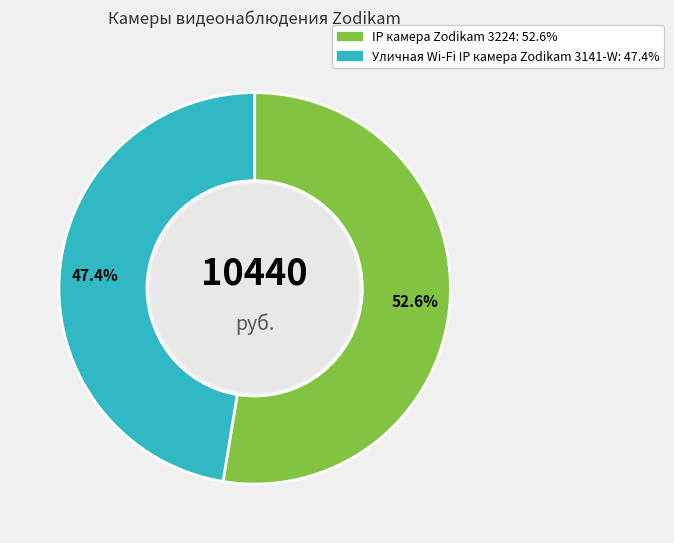

To the nearest percent, what percentage of the pie is IP камера Zodikam 3224?

53%